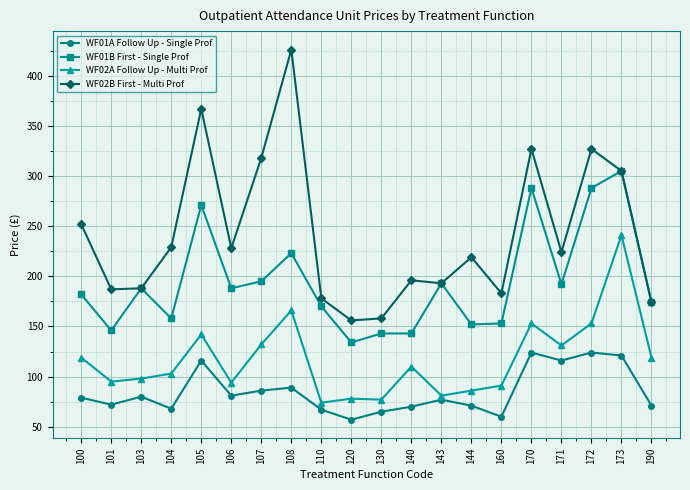

How many data points does each series have?

20